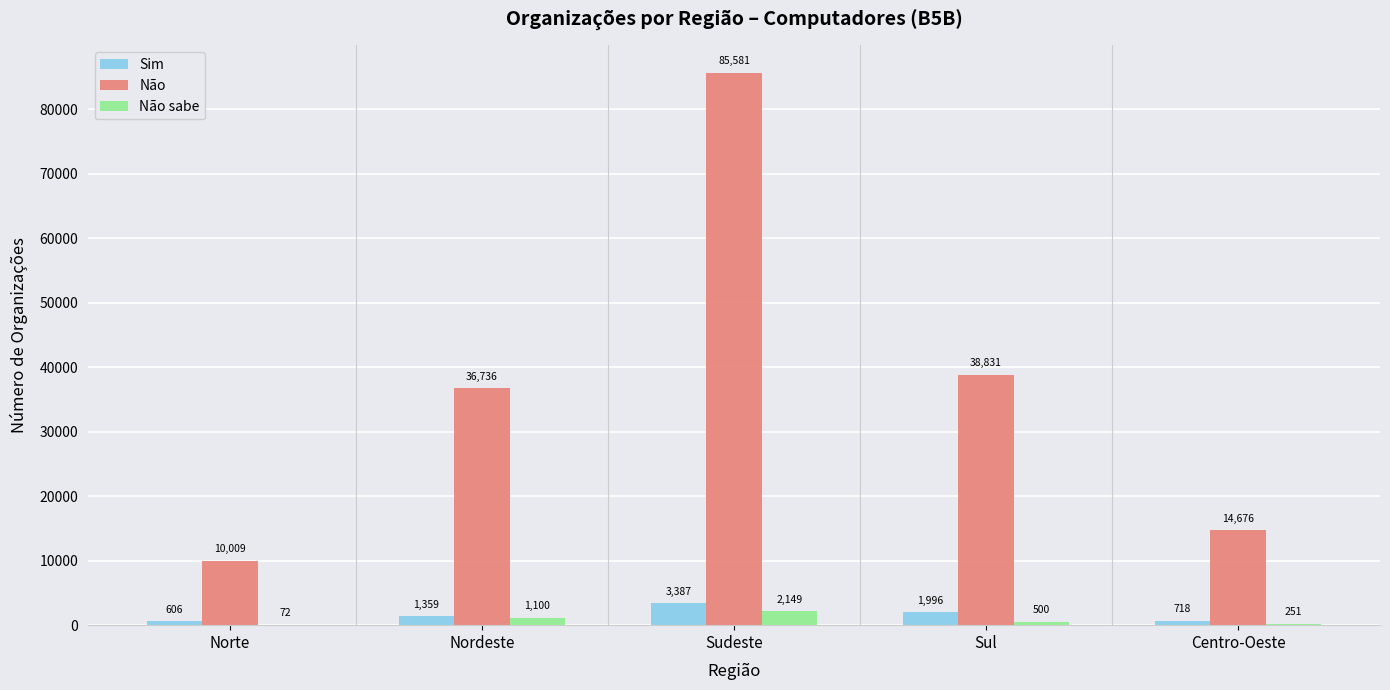

Which series has the largest range (max minus min)?

Não